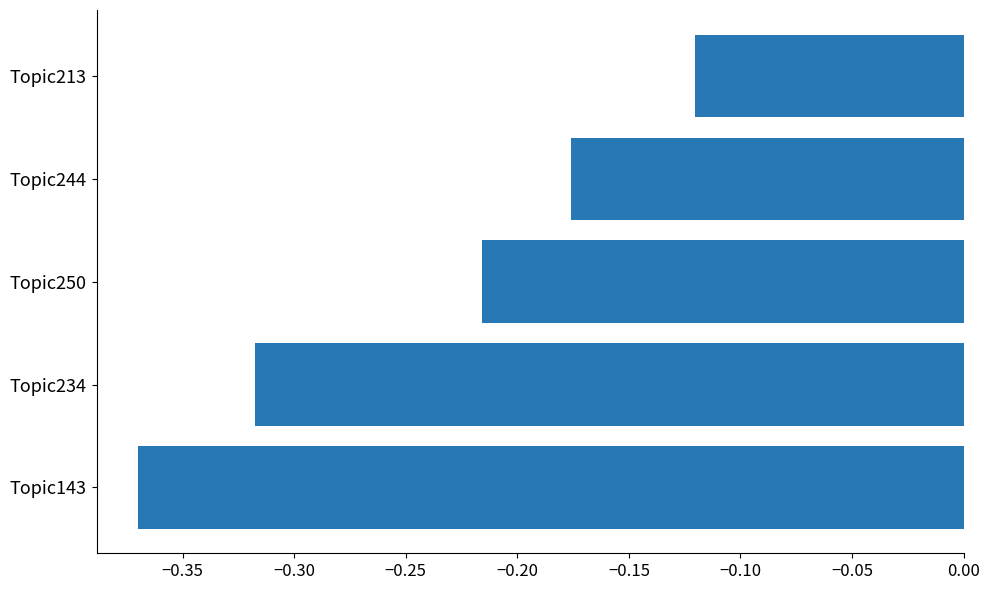

What is the sum of all values?

-1.2